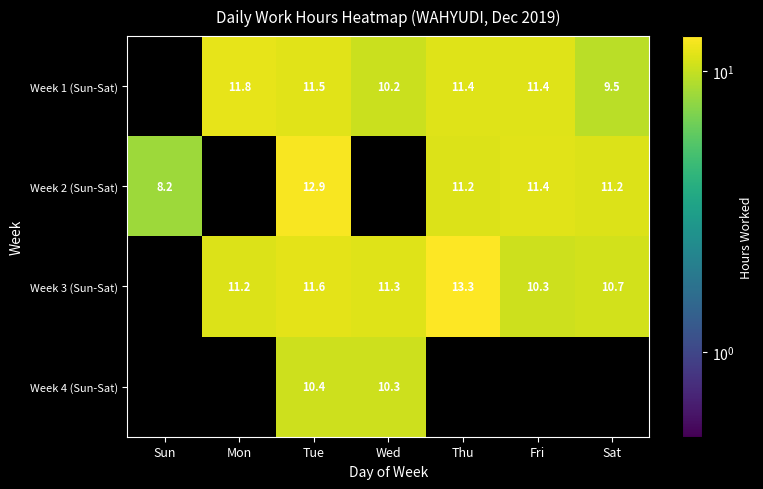

The Week 3 (Sun-Sat) series shows 5.8 at Thu. True or false?

False